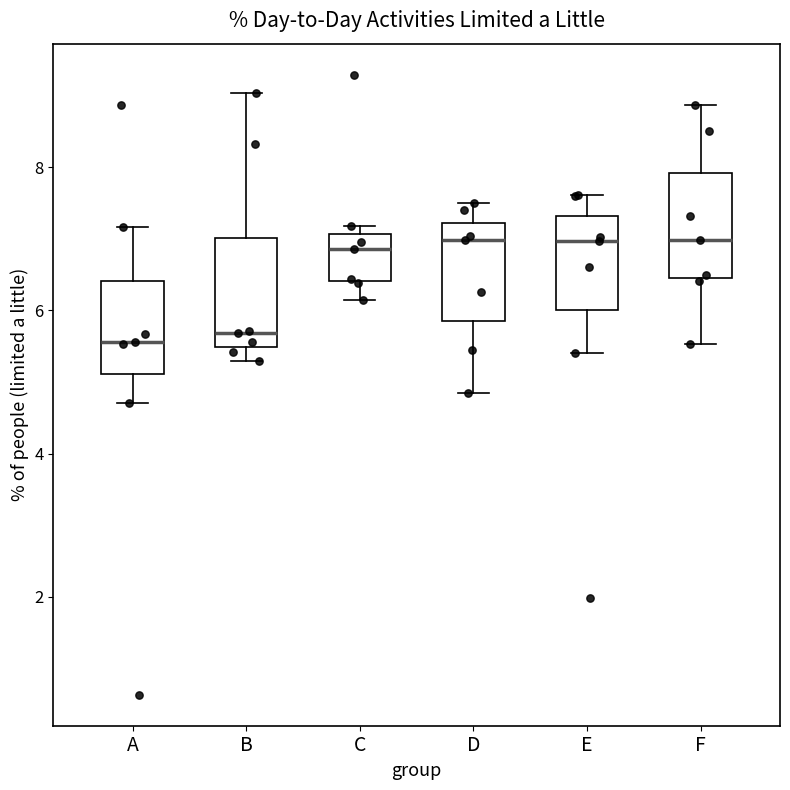

Reading left to right, read every box against the y-axis: the position of its median line, the range the box covers, and the ends of its whiskers. The values are not printed on the chart, so give them approximately, as read against the axis.

A: median 5.6, box 5.2 to 6.4, whiskers 4.8 to 7.2
B: median 5.6, box 5.4 to 7.0, whiskers 5.2 to 9.0
C: median 6.8, box 6.4 to 7.0, whiskers 6.2 to 7.2
D: median 7.0, box 5.8 to 7.2, whiskers 4.8 to 7.6
E: median 7.0, box 6.0 to 7.4, whiskers 5.4 to 7.6
F: median 7.0, box 6.4 to 8.0, whiskers 5.6 to 8.8